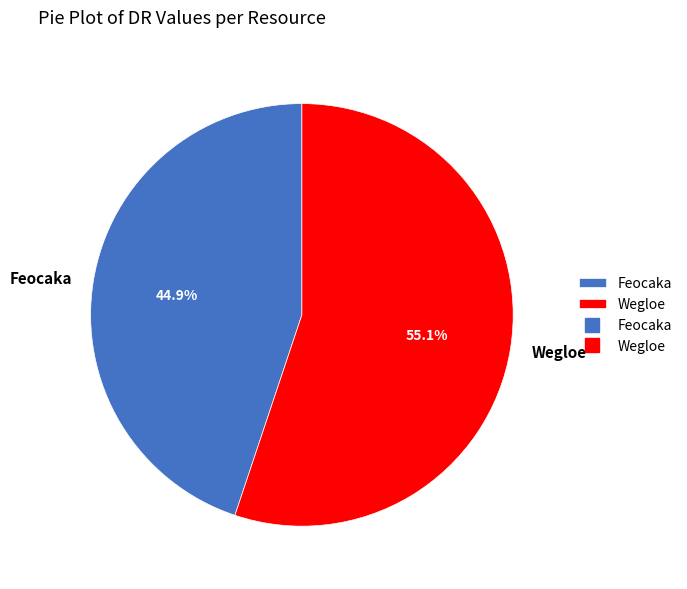

What portion of the pie excludes Feocaka?

55.1%